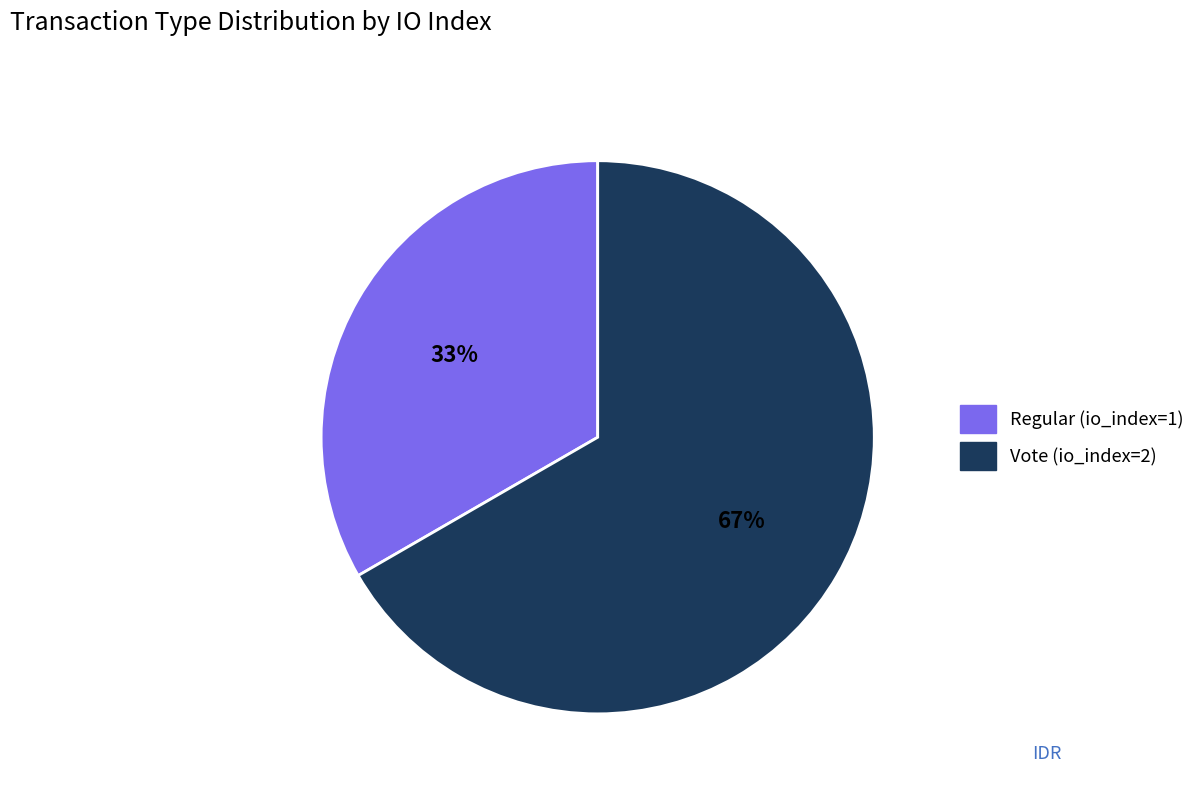

How many slices are in this pie chart?

2